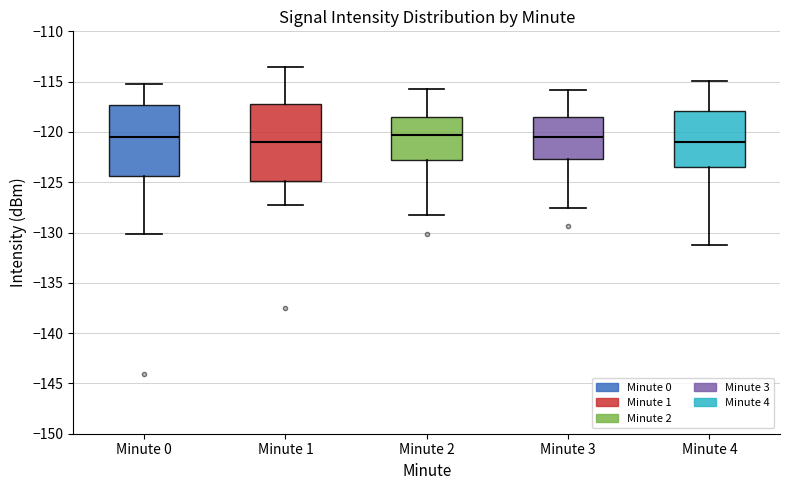

Reading left to right, read every box against the y-axis: the position of its median line, the range the box covers, and the ends of its whiskers. The values are not printed on the chart, so give them approximately, as read against the axis.

Minute 0: median -120.5, box -124.5 to -117.5, whiskers -130.0 to -115.0
Minute 1: median -121.0, box -125.0 to -117.0, whiskers -127.0 to -113.5
Minute 2: median -120.5, box -123.0 to -118.5, whiskers -128.5 to -115.5
Minute 3: median -120.5, box -122.5 to -118.5, whiskers -127.5 to -116.0
Minute 4: median -121.0, box -123.5 to -118.0, whiskers -131.0 to -115.0